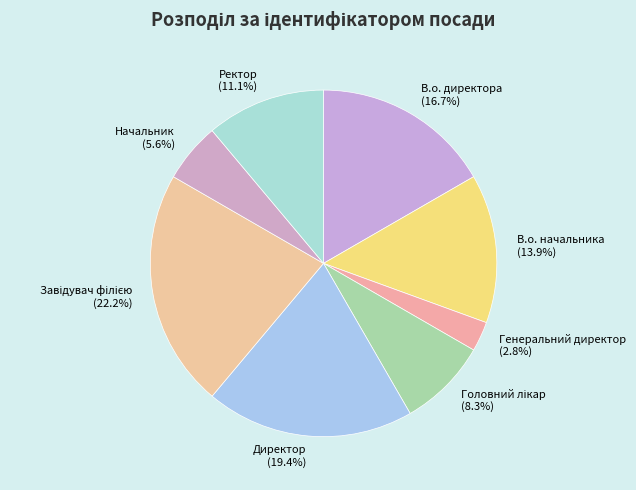

What is the ratio of the value at В.о. начальника to the value at Генеральний директор?

5.0